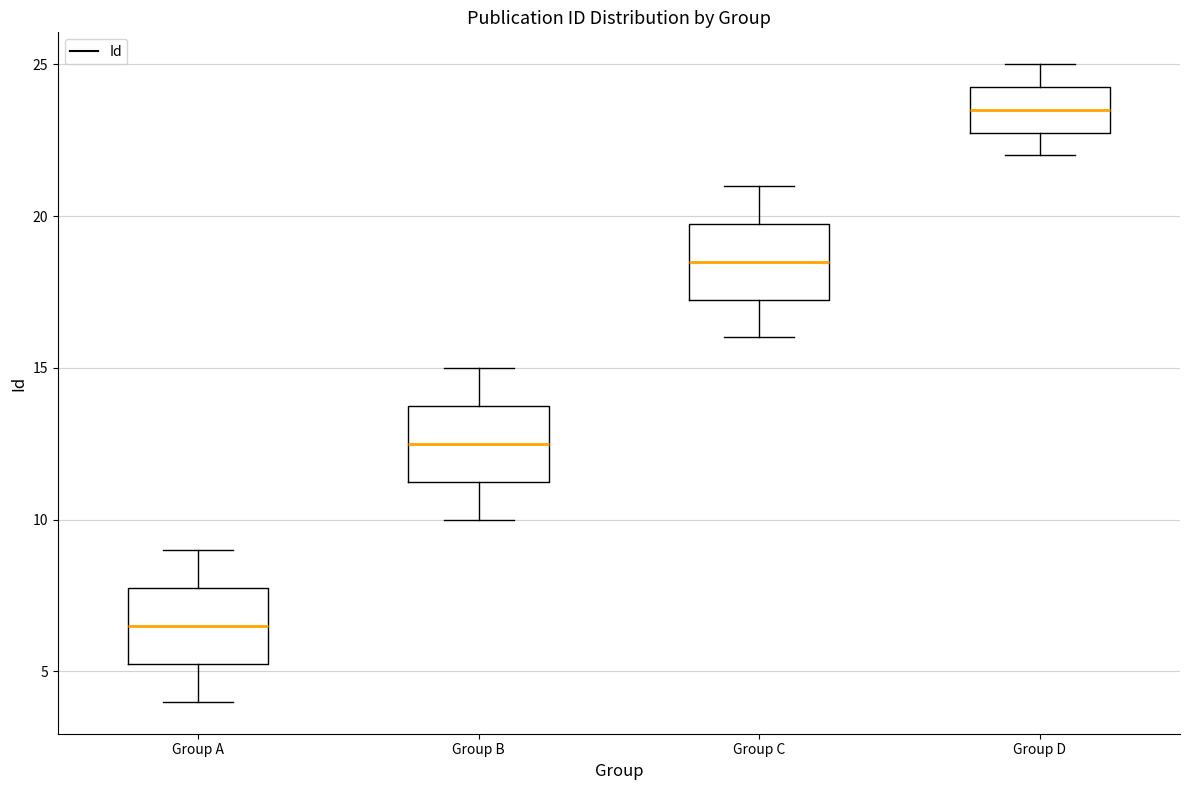

Where does the median line of the box for Group A sit on the y-axis? The values are not printed on the chart, so give them approximately, as read against the axis.

6.5